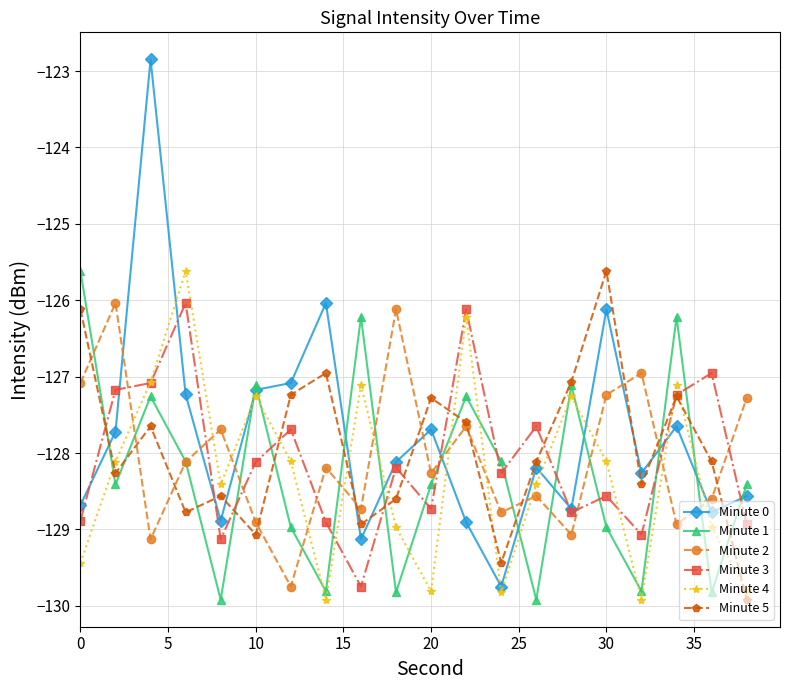

What is the maximum value for Minute 4?

-125.6